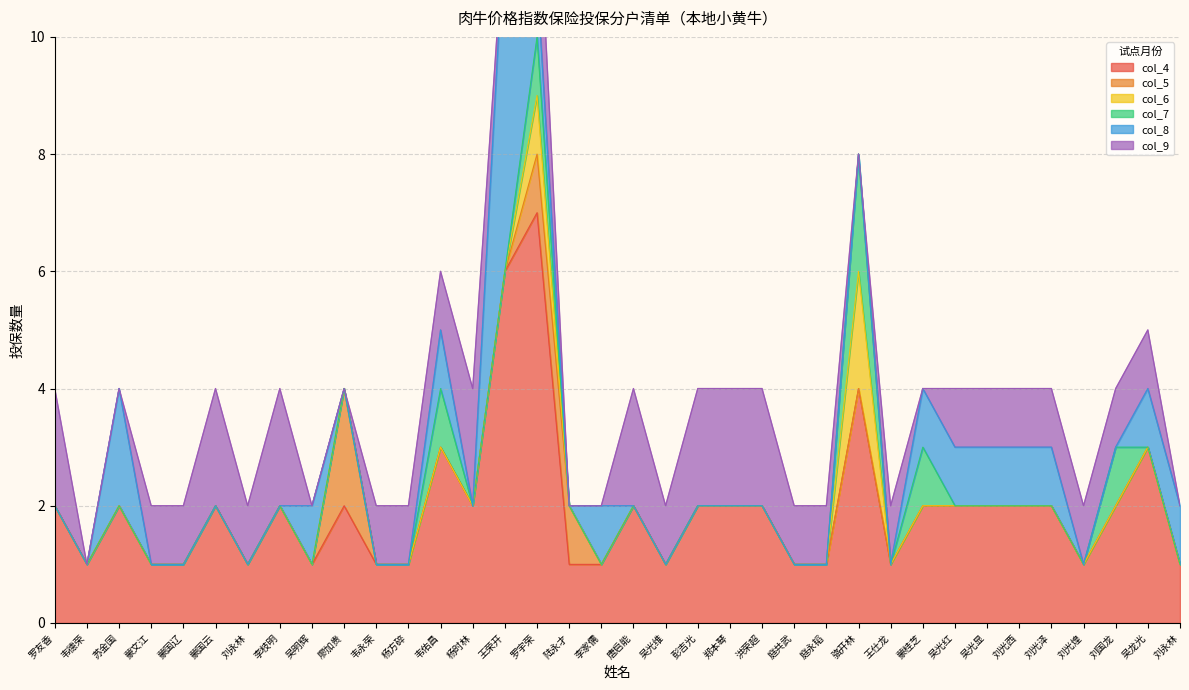

What is the value of the col_6 point at the 16th from the left?

1